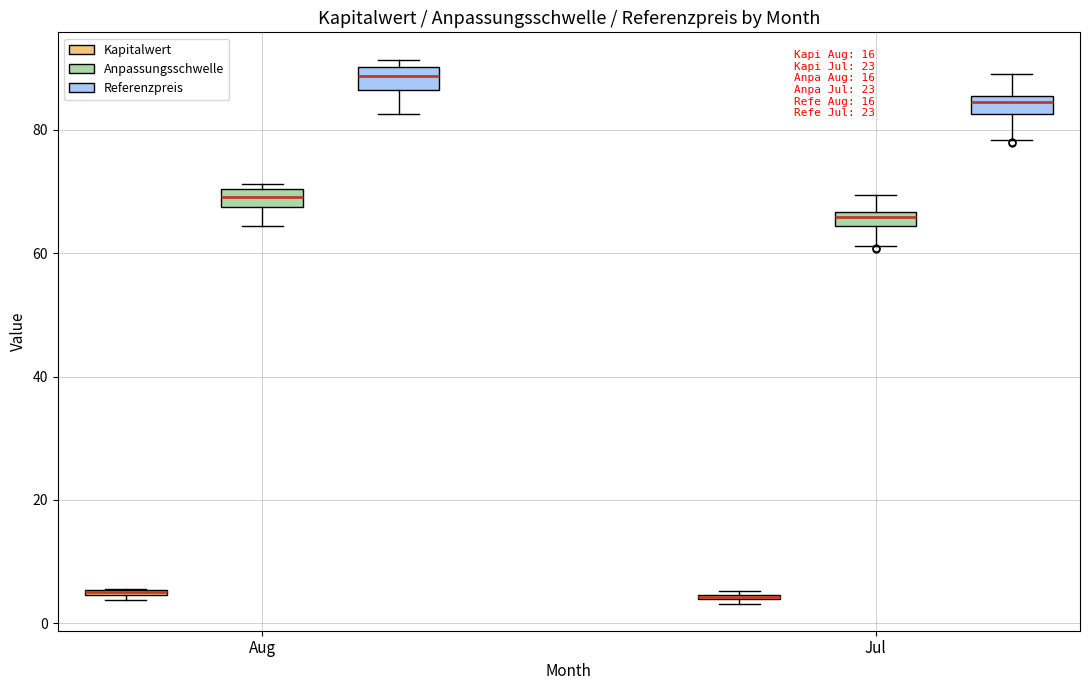

Where is the lower edge of the box for Aug (Anpassungsschwelle) on the y-axis? The values are not printed on the chart, so give them approximately, as read against the axis.

68